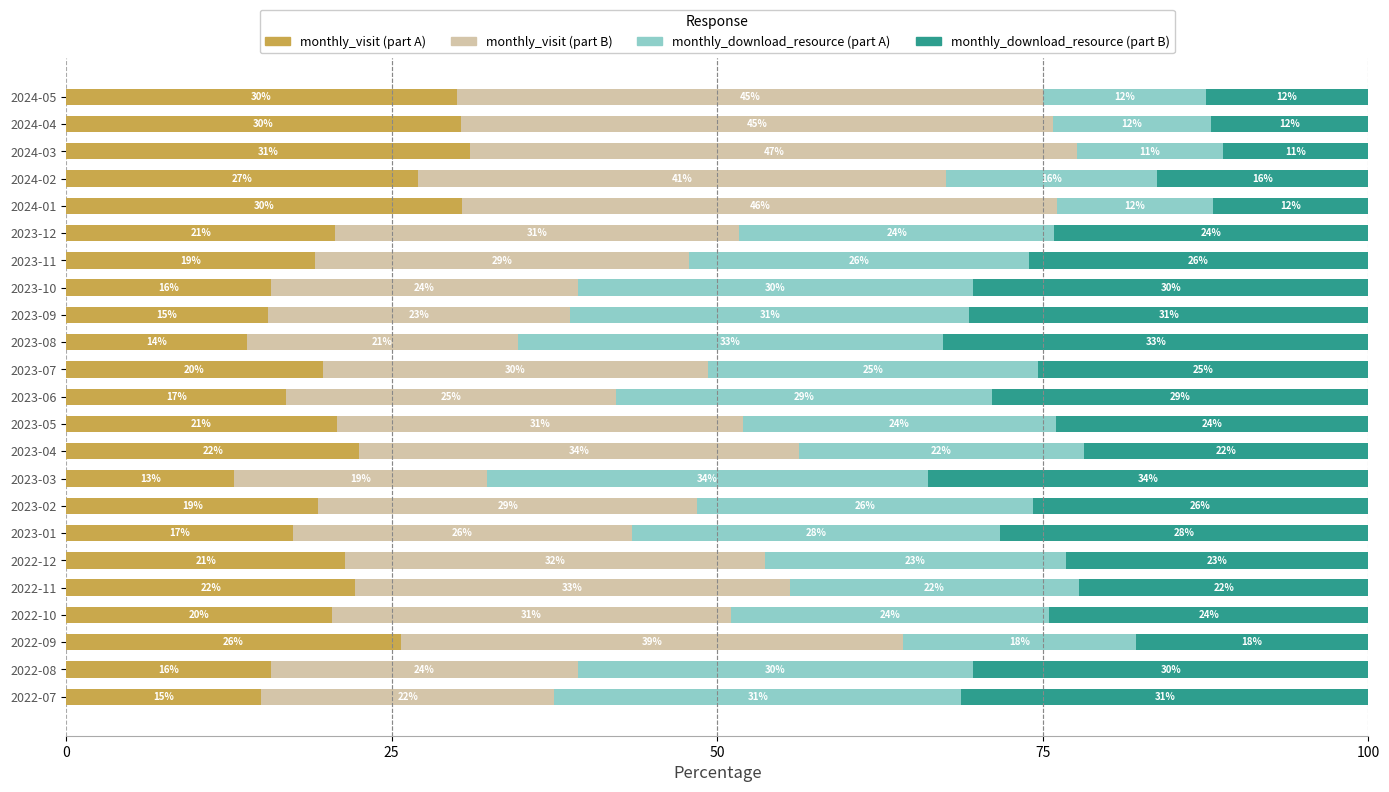

What is the total value across all series at 2023-02?

100.0